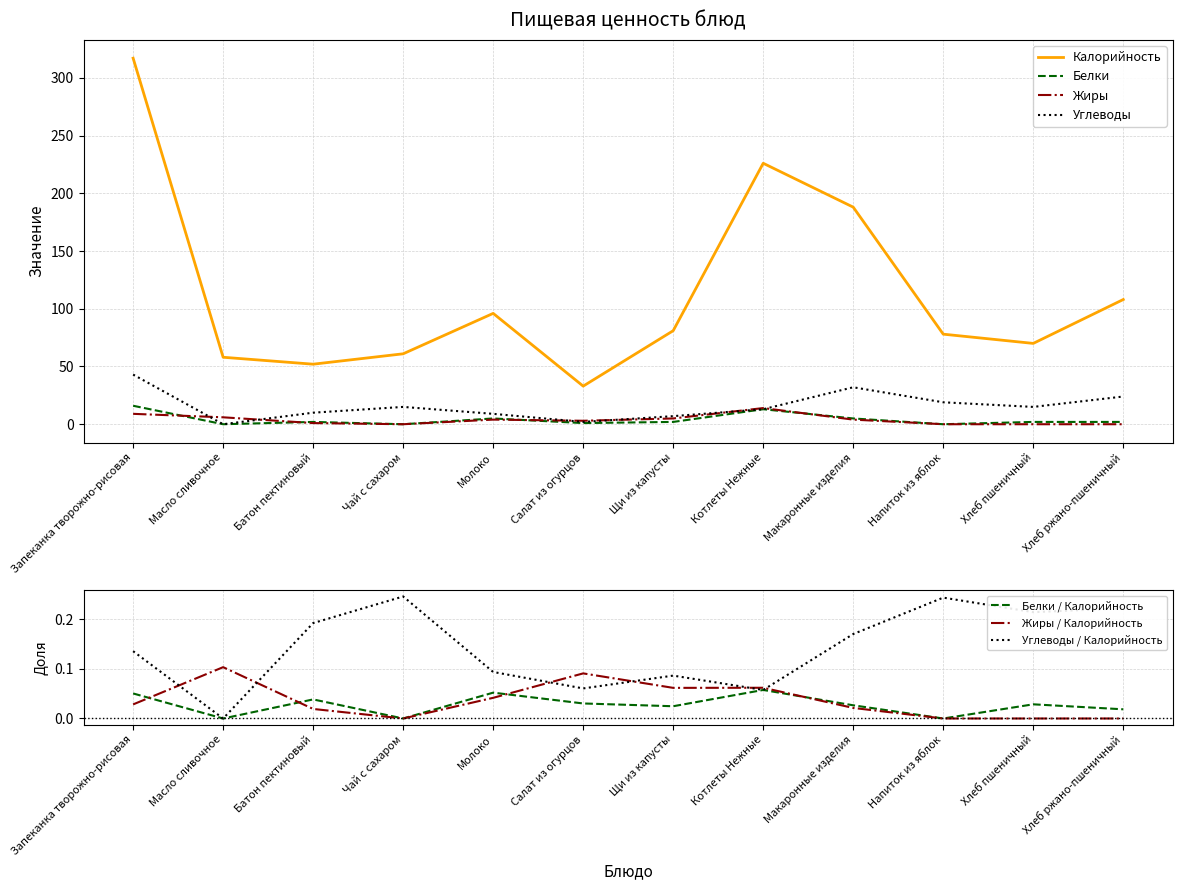

What is the difference between the maximum and second lowest values in the Калорийность series?

265